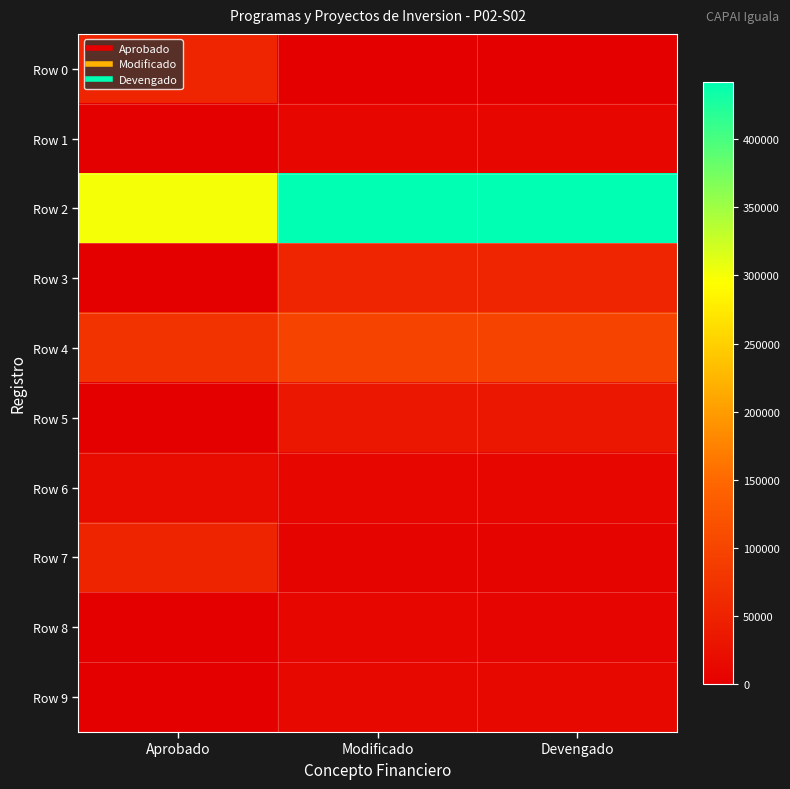

Reading left to right, what are all the values shown in this chart?

Row 0: Aprobado=54000.0	Modificado=0.0	Devengado=0.0
Row 1: Aprobado=0.0	Modificado=11500.0	Devengado=11500.0
Row 2: Aprobado=300000.0	Modificado=442249.1	Devengado=442249.1
Row 3: Aprobado=0.0	Modificado=55000.0	Devengado=55000.0
Row 4: Aprobado=75000.0	Modificado=97650.0	Devengado=97650.0
Row 5: Aprobado=0.0	Modificado=34418.9	Devengado=34418.9
Row 6: Aprobado=18000.0	Modificado=10258.0	Devengado=10258.0
Row 7: Aprobado=51735.6	Modificado=6873.3	Devengado=6873.3
Row 8: Aprobado=0.0	Modificado=10551.0	Devengado=9481.9
Row 9: Aprobado=0.0	Modificado=12930.2	Devengado=12930.2